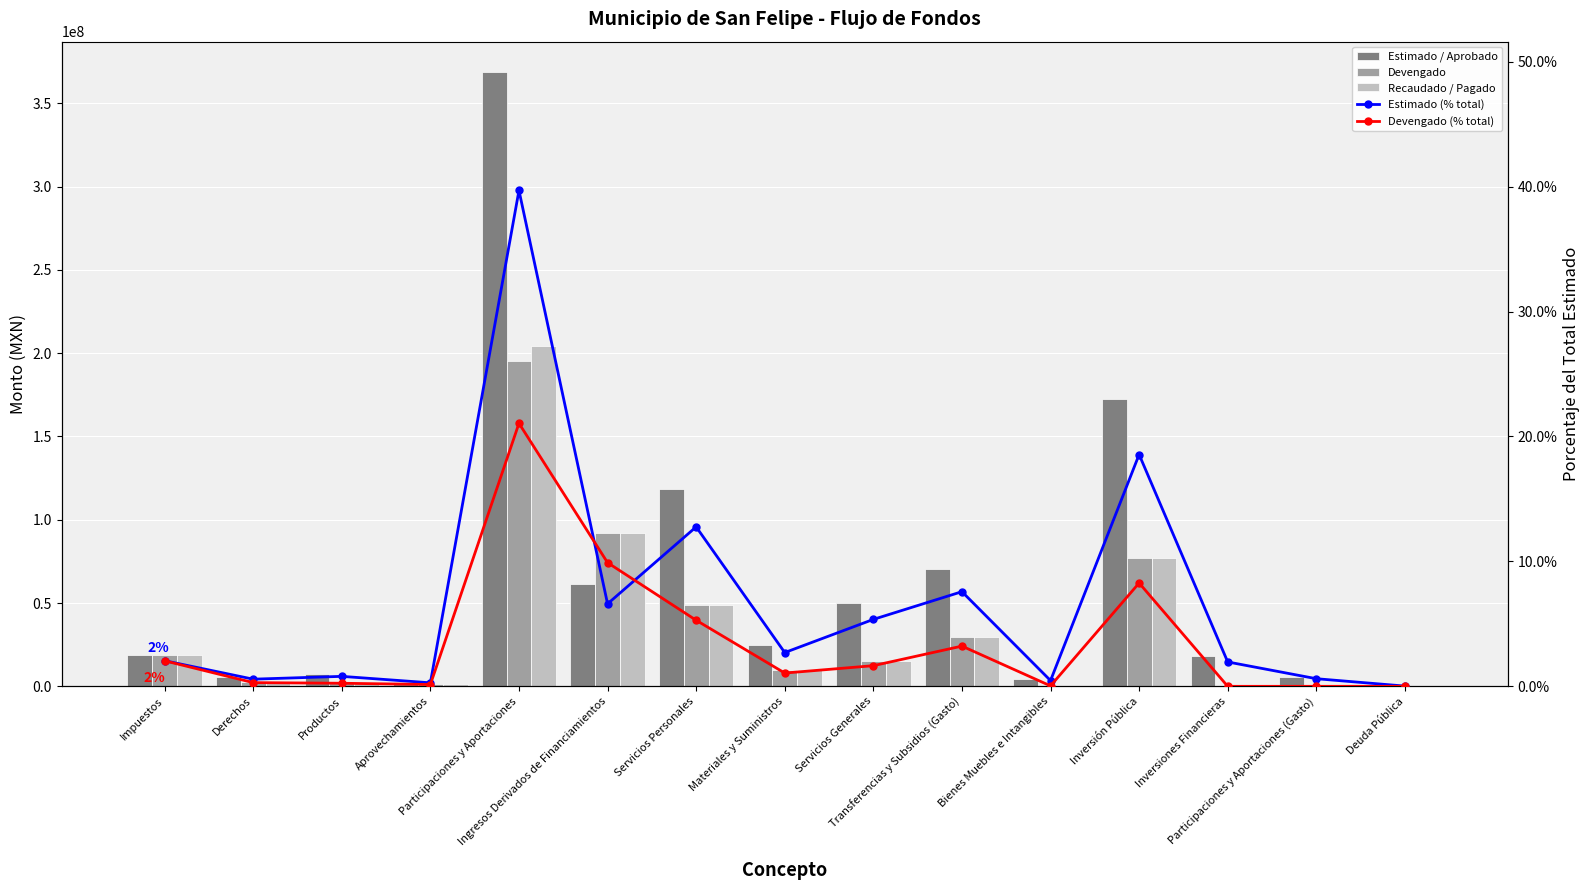

Reading left to right, list all the values displayed in this chart.

Estimado / Aprobado: Impuestos=19042124.4	Derechos=5322168.6	Productos=7414249.3	Aprovechamientos=2617344.6	Participaciones y Aportaciones=368584034.0	Ingresos Derivados de Financiamientos=61319815.2	Servicios Personales=118521162.5	Materiales y Suministros=25098702.5	Servicios Generales=49758450.3	Transferencias y Subsidios (Gasto)=70359081.7	Bienes Muebles e Intangibles=4284619.2	Inversión Pública=172304606.7	Inversiones Financieras=18120815.0	Participaciones y Aportaciones (Gasto)=5669000.0	Deuda Pública=183298.2
Devengado: Impuestos=18991008.4	Derechos=2750190.3	Productos=2289632.9	Aprovechamientos=1345467.7	Participaciones y Aportaciones=195499642.5	Ingresos Derivados de Financiamientos=91915848.6	Servicios Personales=49116410.2	Materiales y Suministros=9871697.3	Servicios Generales=15351040.8	Transferencias y Subsidios (Gasto)=29897710.6	Bienes Muebles e Intangibles=327792.2	Inversión Pública=76796551.2	Inversiones Financieras=0.0	Participaciones y Aportaciones (Gasto)=6000.0	Deuda Pública=0.0
Recaudado / Pagado: Impuestos=18991008.4	Derechos=2750190.3	Productos=2289632.9	Aprovechamientos=1345467.7	Participaciones y Aportaciones=204289188.1	Ingresos Derivados de Financiamientos=91915848.6	Servicios Personales=49116410.2	Materiales y Suministros=9572531.7	Servicios Generales=15237008.1	Transferencias y Subsidios (Gasto)=29833102.6	Bienes Muebles e Intangibles=321292.2	Inversión Pública=76796551.2	Inversiones Financieras=0.0	Participaciones y Aportaciones (Gasto)=6000.0	Deuda Pública=0.0
Estimado (% total): Impuestos=0.0	Derechos=0.0	Productos=0.0	Aprovechamientos=0.0	Participaciones y Aportaciones=0.4	Ingresos Derivados de Financiamientos=0.1	Servicios Personales=0.1	Materiales y Suministros=0.0	Servicios Generales=0.1	Transferencias y Subsidios (Gasto)=0.1	Bienes Muebles e Intangibles=0.0	Inversión Pública=0.2	Inversiones Financieras=0.0	Participaciones y Aportaciones (Gasto)=0.0	Deuda Pública=0.0
Devengado (% total): Impuestos=0.0	Derechos=0.0	Productos=0.0	Aprovechamientos=0.0	Participaciones y Aportaciones=0.2	Ingresos Derivados de Financiamientos=0.1	Servicios Personales=0.1	Materiales y Suministros=0.0	Servicios Generales=0.0	Transferencias y Subsidios (Gasto)=0.0	Bienes Muebles e Intangibles=0.0	Inversión Pública=0.1	Inversiones Financieras=0.0	Participaciones y Aportaciones (Gasto)=0.0	Deuda Pública=0.0